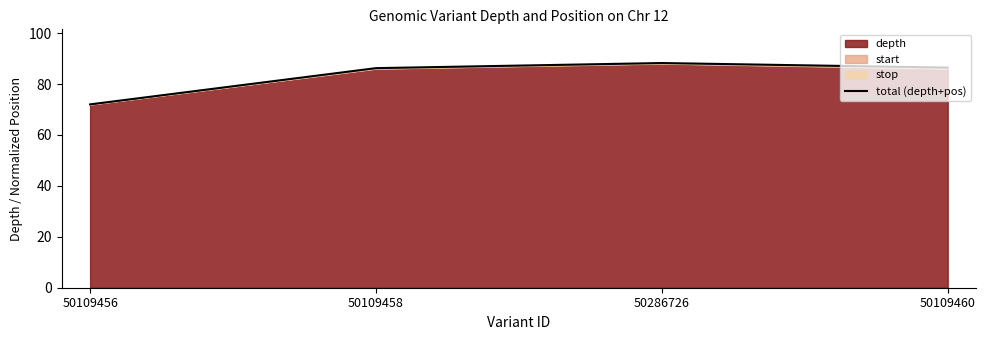

What is the label of the 1st point from the right?

50109460